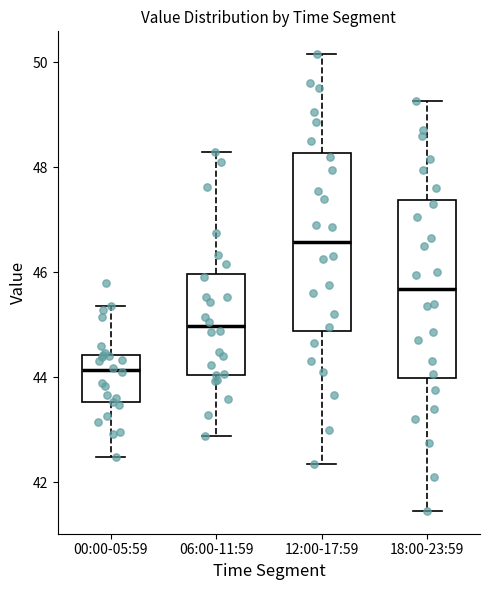

Where does the lower whisker of the box for 12:00-17:59 end on the y-axis? The values are not printed on the chart, so give them approximately, as read against the axis.

42.4